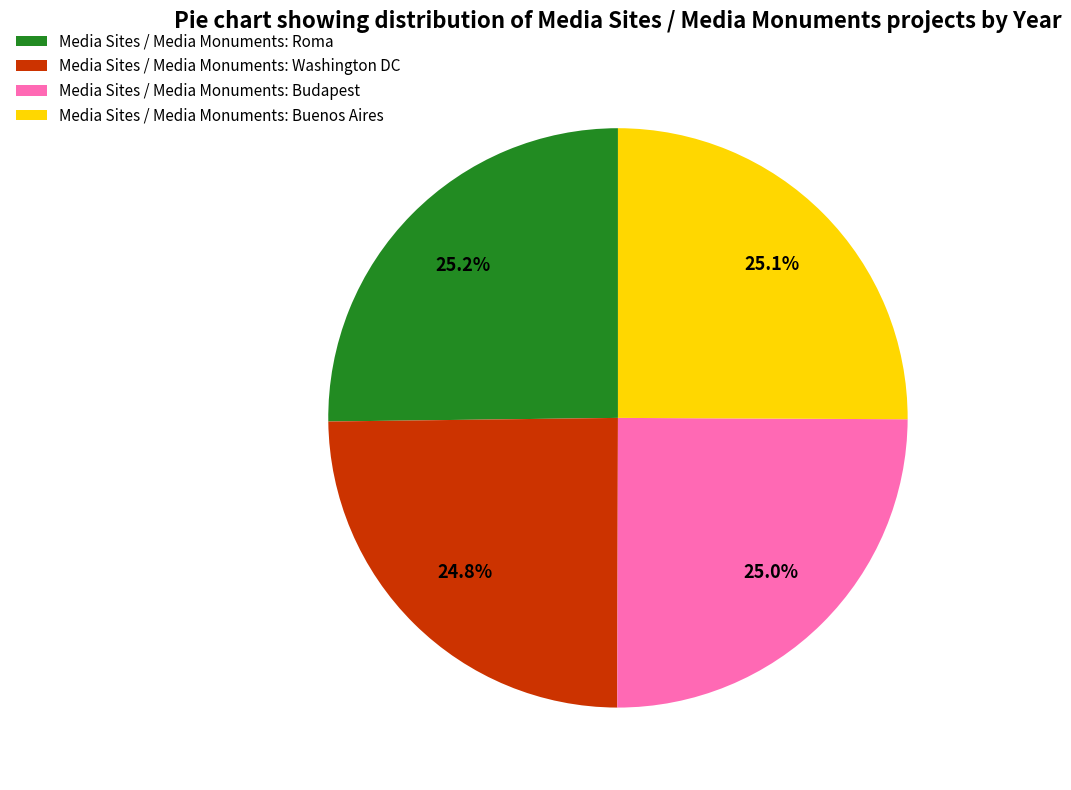

Approximately how many times larger is the value at Media Sites / Media Monuments: Buenos Aires compared to Media Sites / Media Monuments: Roma?

1.0